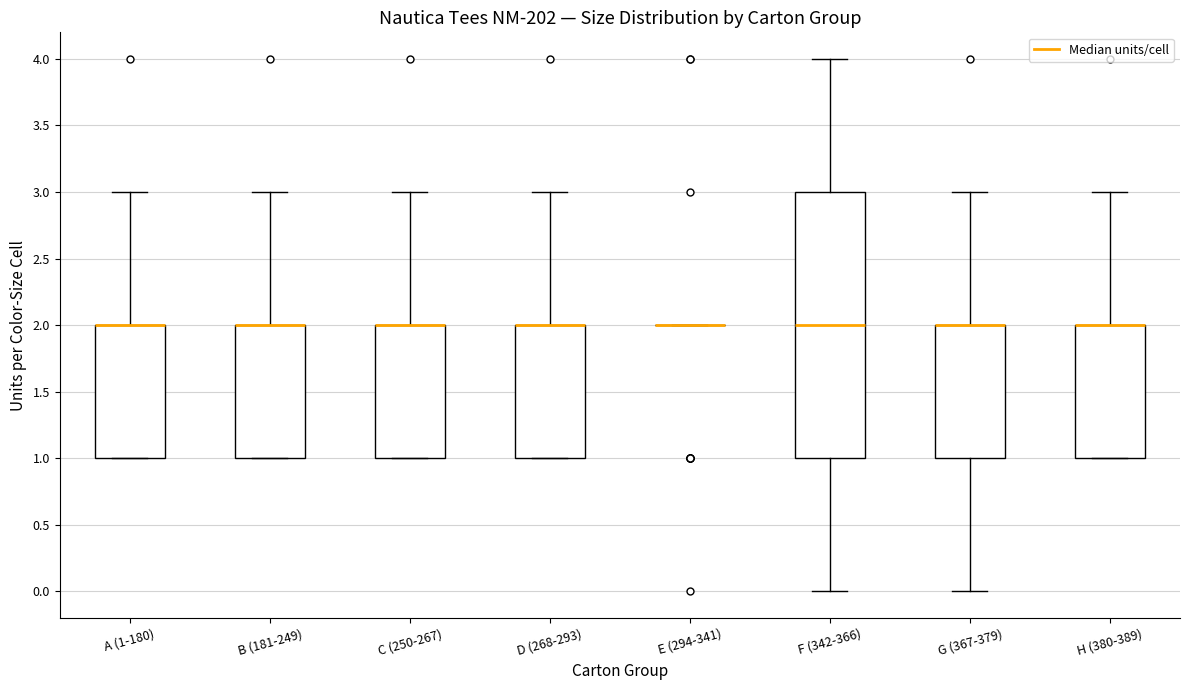

Reading left to right, transcribe this box plot: for each box, give where its median line is, the range the box spans, and where its two whiskers end, as read against the y-axis. The values are not printed on the chart, so give them approximately, as read against the axis.

A (1-180): median 2 (drawn on the box's upper edge), box 1 to 2, whiskers 1 to 3
B (181-249): median 2 (drawn on the box's upper edge), box 1 to 2, whiskers 1 to 3
C (250-267): median 2 (drawn on the box's upper edge), box 1 to 2, whiskers 1 to 3
D (268-293): median 2 (drawn on the box's upper edge), box 1 to 2, whiskers 1 to 3
E (294-341): box collapsed to a line at 2, whiskers 2 to 2
F (342-366): median 2, box 1 to 3, whiskers 0 to 4
G (367-379): median 2 (drawn on the box's upper edge), box 1 to 2, whiskers 0 to 3
H (380-389): median 2 (drawn on the box's upper edge), box 1 to 2, whiskers 1 to 3